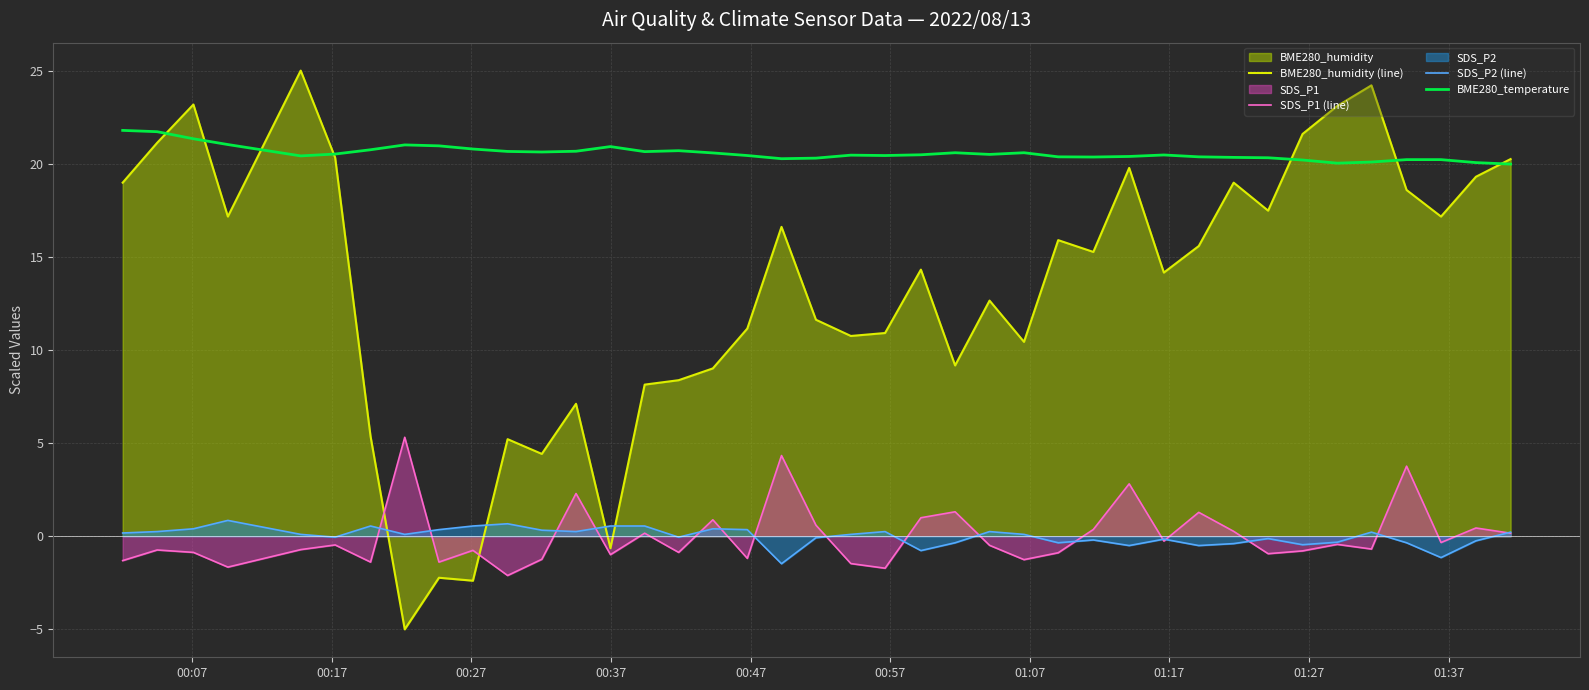

After their last crossing, which series has the higher values: SDS_P1 (line) or BME280_humidity (line)?

BME280_humidity (line)